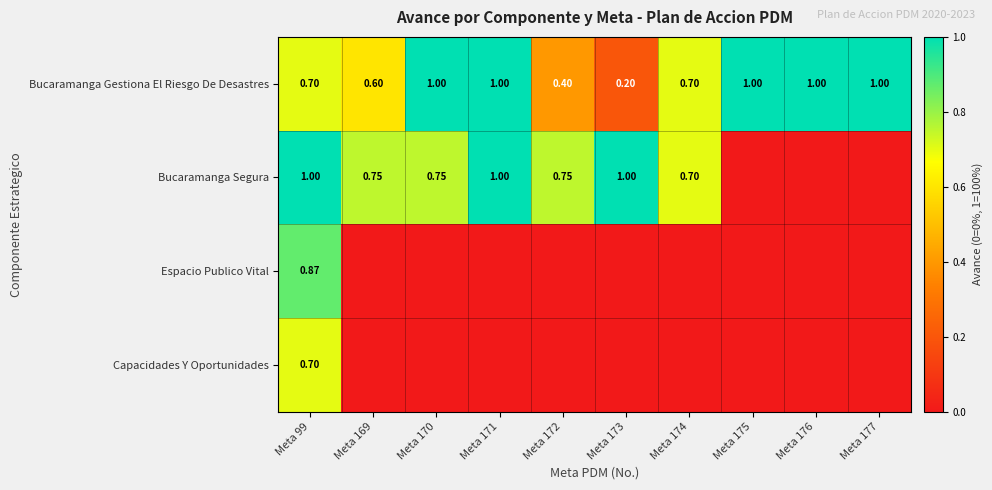

The value of Espacio Publico Vital at Meta 174 is 0.5. True or false?

False